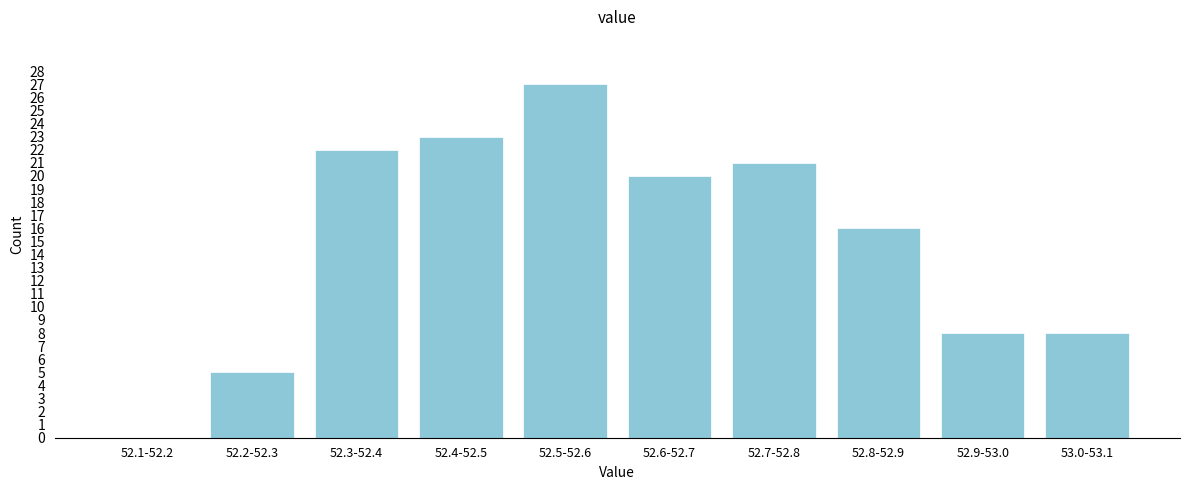

Reading left to right, what are all the values shown in this chart?

52.1-52.2=0	52.2-52.3=5	52.3-52.4=22	52.4-52.5=23	52.5-52.6=27	52.6-52.7=20	52.7-52.8=21	52.8-52.9=16	52.9-53.0=8	53.0-53.1=8